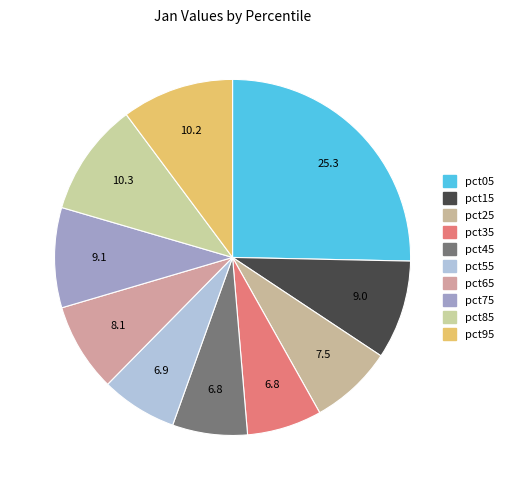

How many segments does this pie chart have?

10